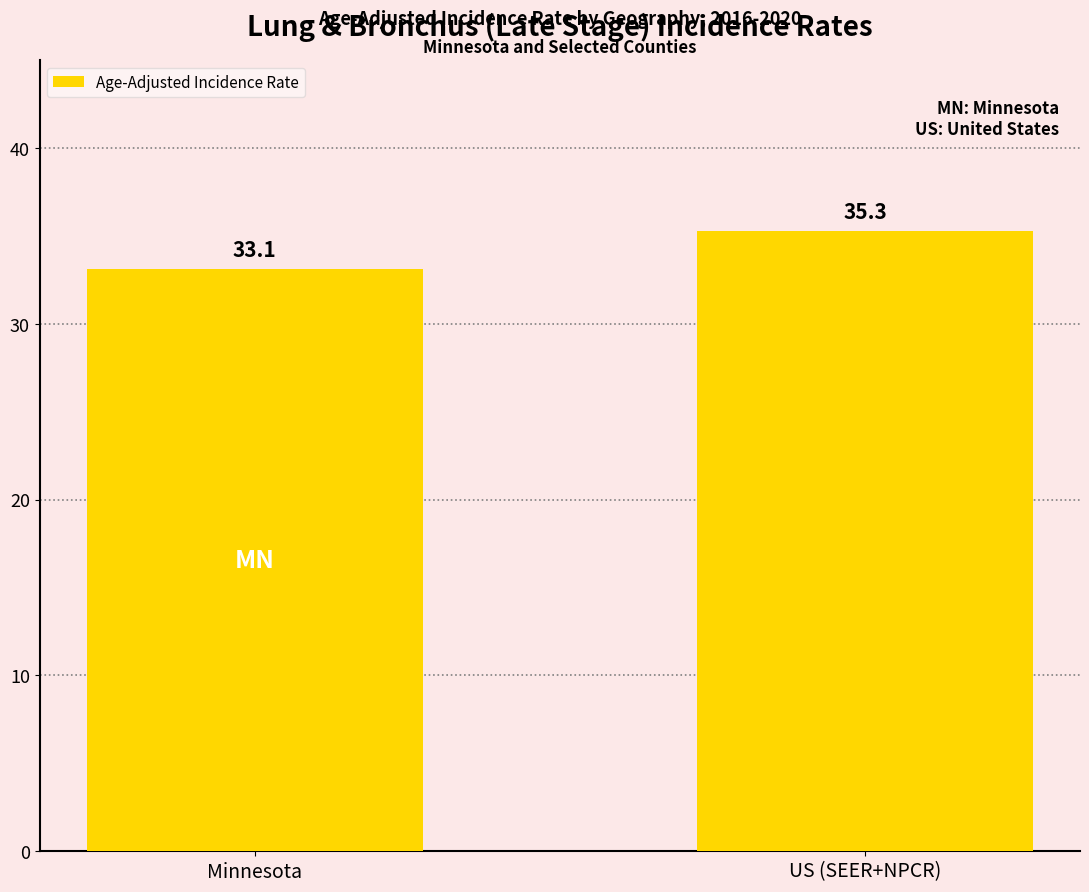

List the labels in order of value, smallest first.

Minnesota, US (SEER+NPCR)